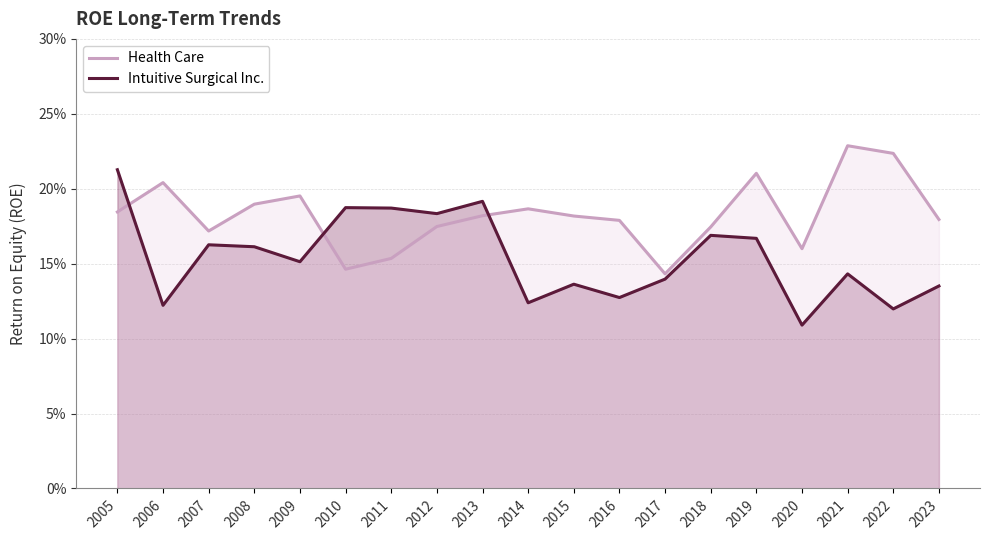

Is it true that Intuitive Surgical Inc. equals 0.1 at 2005?

False